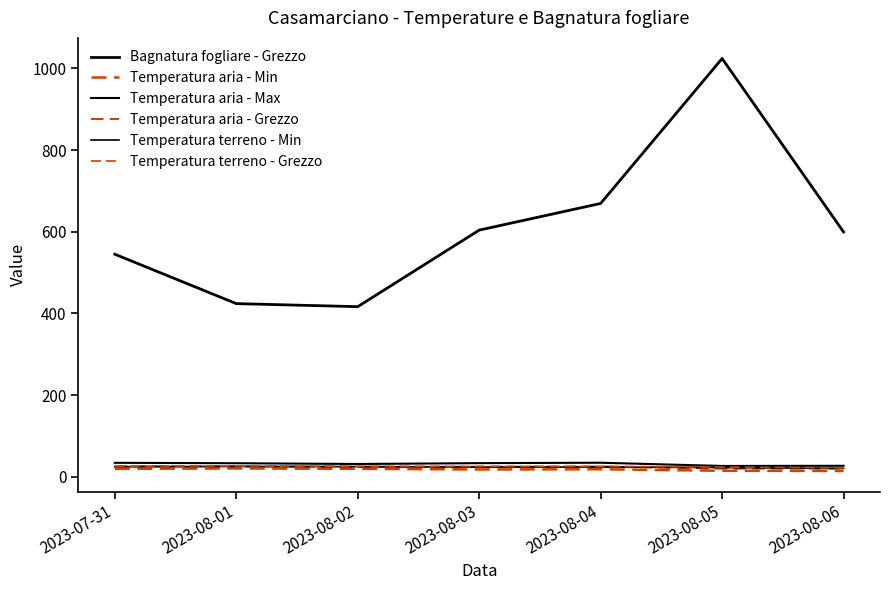

Does the chart display data point markers on the line(s)?

No